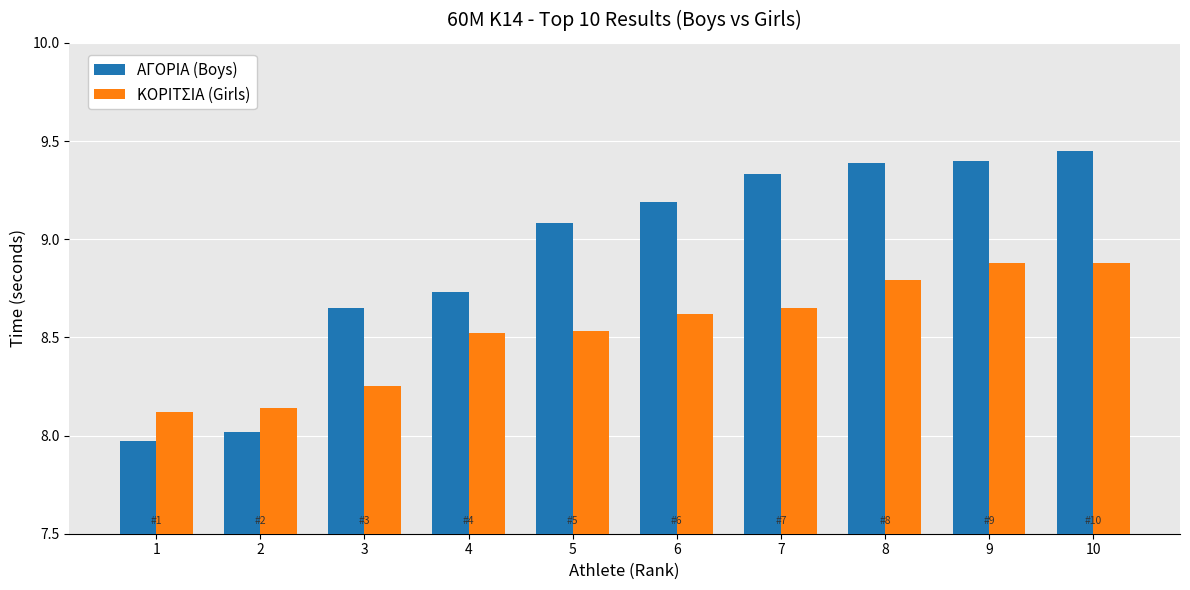

Read the ΚΟΡΙΤΣΙΑ (Girls) value at 10.

8.9